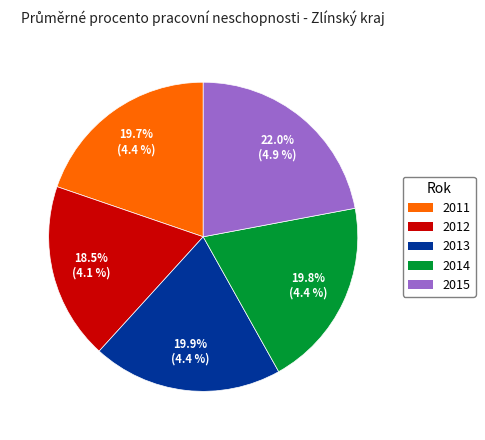

What percentage is NOT represented by 2013?

80.1%